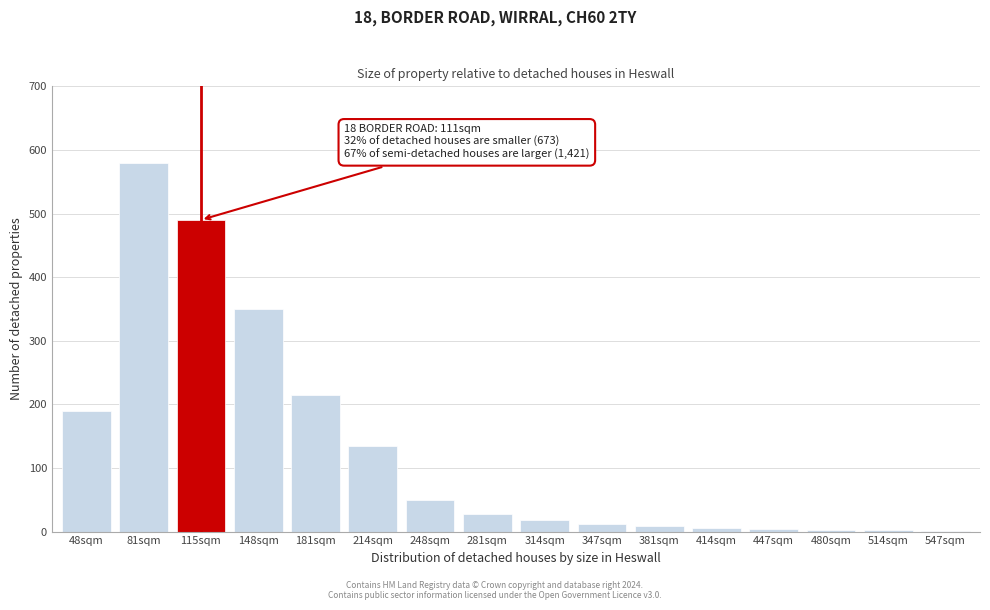

Which label corresponds to the largest value in the chart?

81sqm